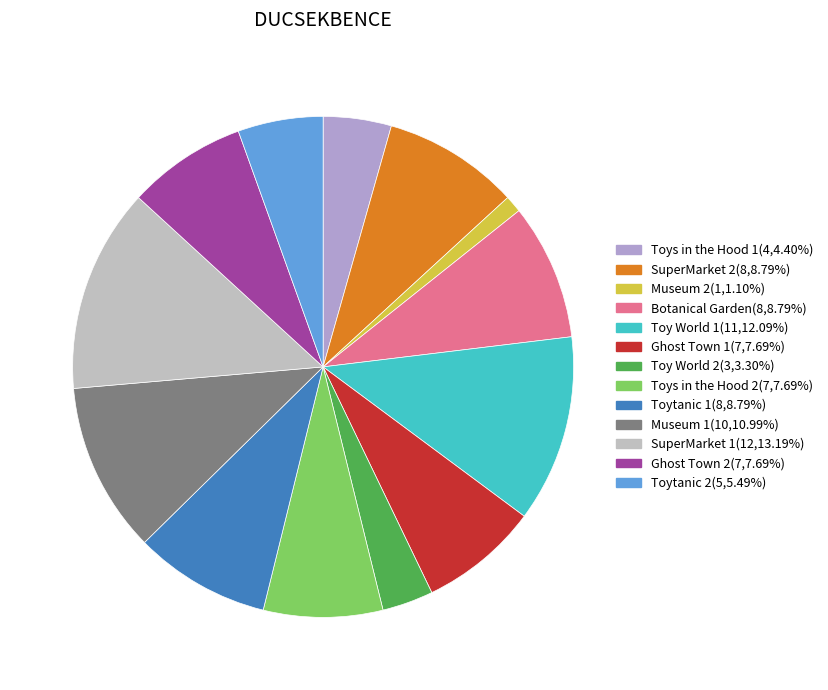

Count the number of slices in the pie.

13